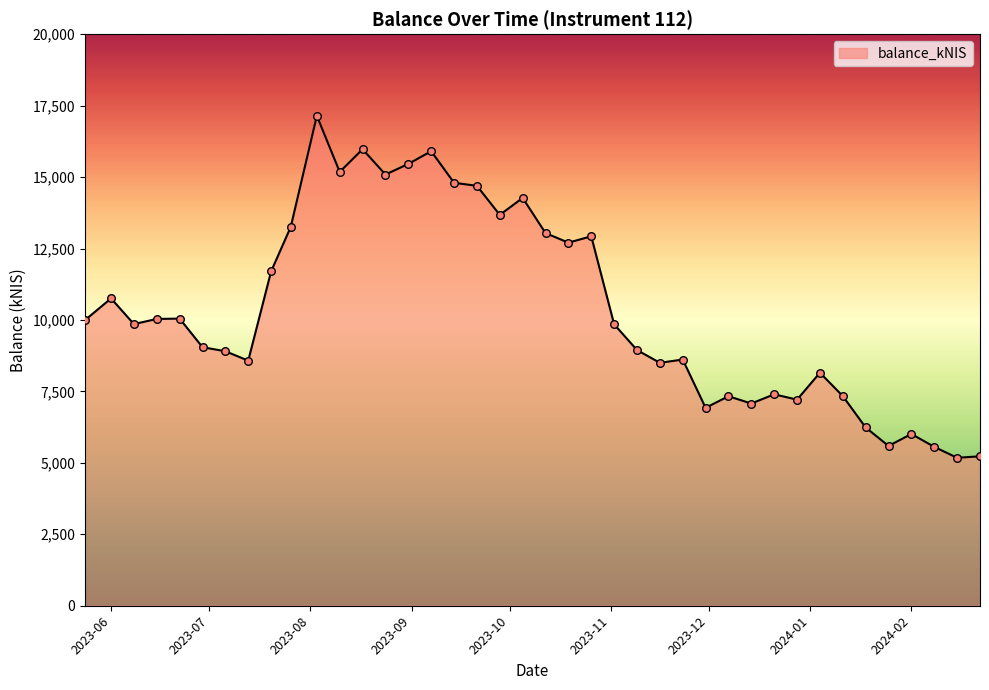

What is the greatest value displayed?

17143.6